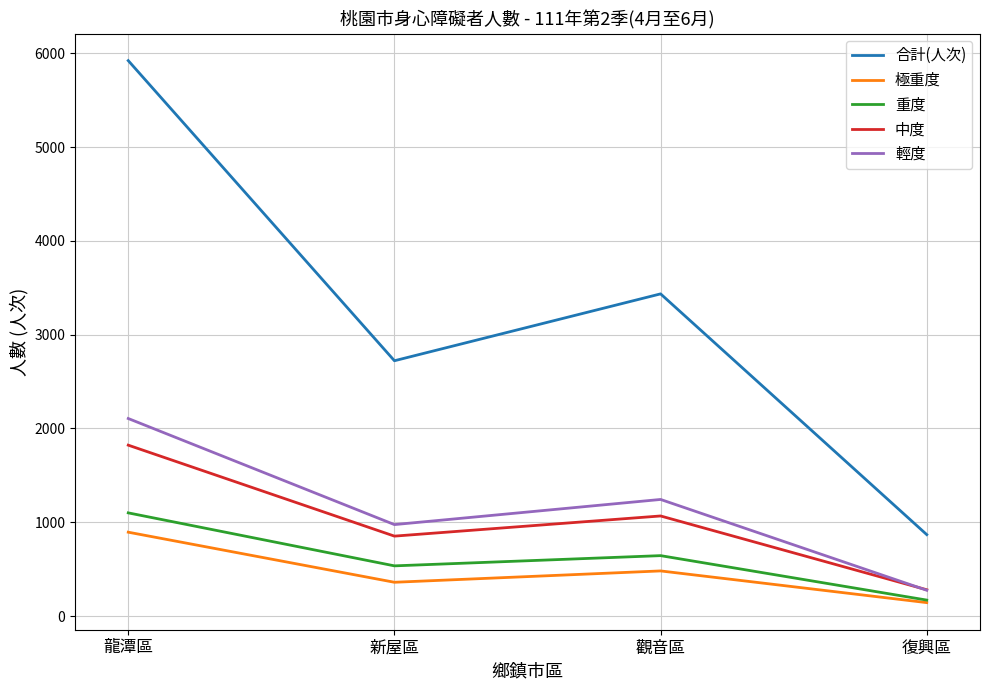

True or false: 合計(人次) and 輕度 cross at least once.

False